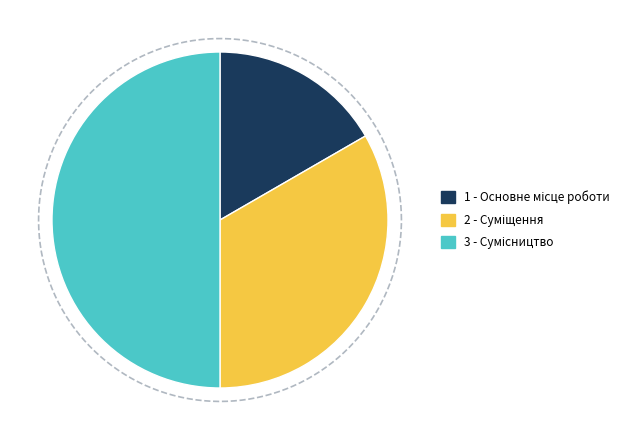

To the nearest percent, what portion does Основне місце роботи represent?

17%